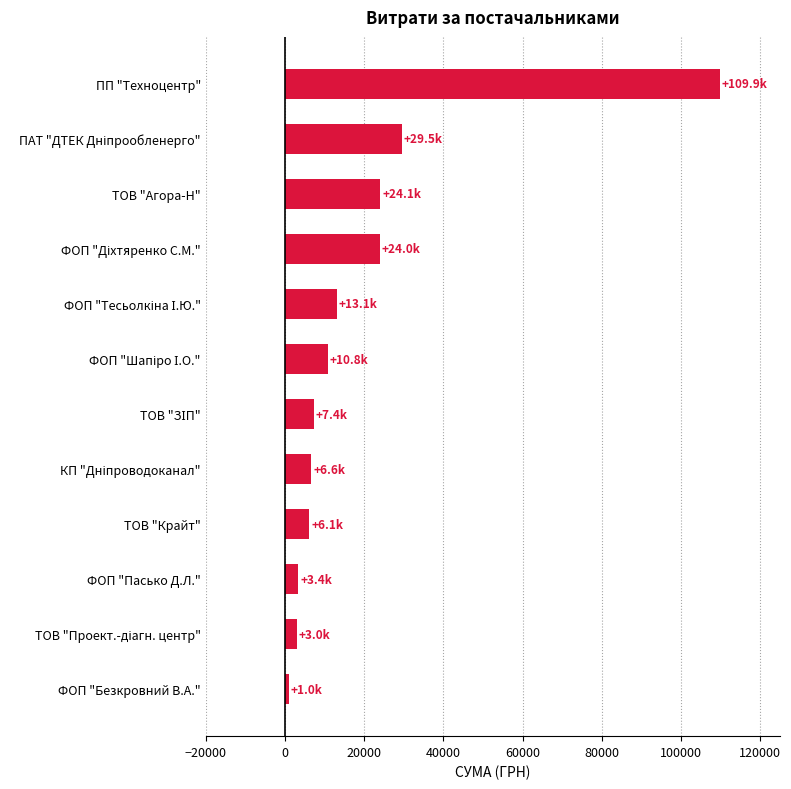

How many bars are there in total?

12